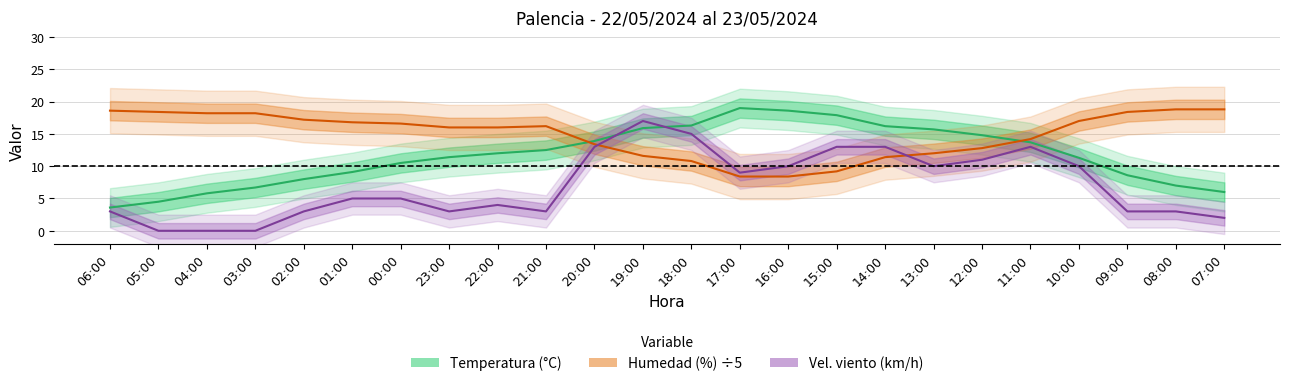

List the labels in order of Humedad value, largest first.

08:00, 07:00, 06:00, 05:00, 09:00, 04:00, 03:00, 02:00, 10:00, 01:00, 00:00, 21:00, 23:00, 22:00, 11:00, 20:00, 12:00, 13:00, 19:00, 14:00, 18:00, 15:00, 17:00, 16:00